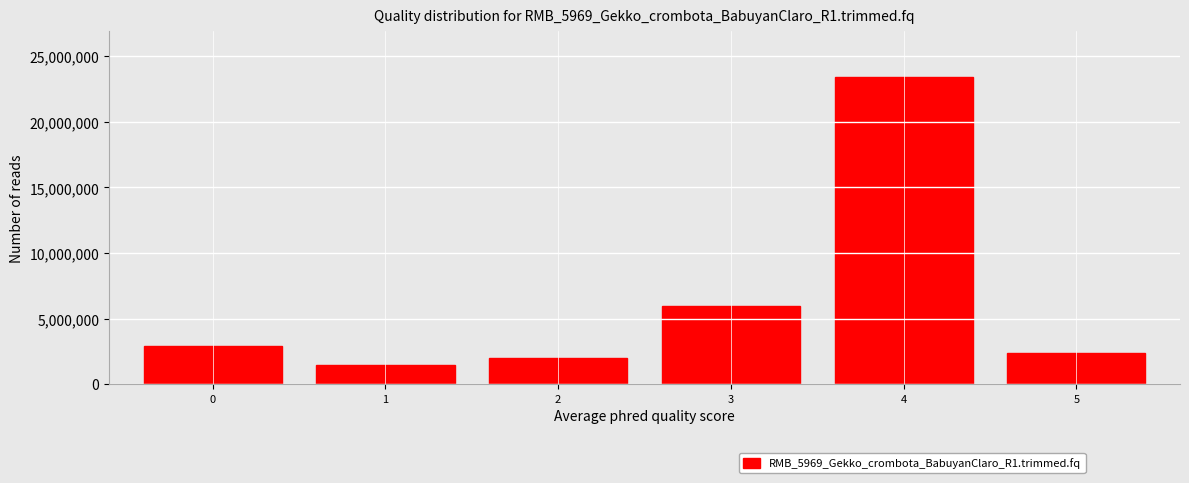

Reading left to right, what are all the values shown in this chart?

2941200	1436400	1968540	5992704	23402016	2340202